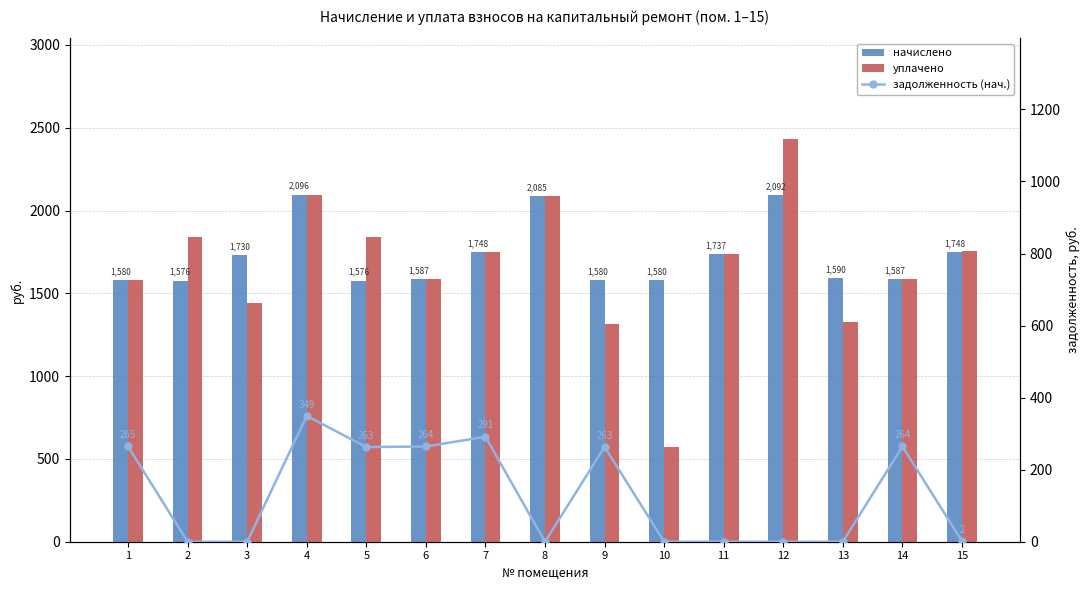

Reading left to right, list all the values displayed in this chart.

начислено: 1=1579.5	2=1576.0	3=1730.5	4=2095.5	5=1576.0	6=1586.5	7=1748.0	8=2084.9	9=1579.5	10=1579.5	11=1737.5	12=2092.0	13=1590.1	14=1586.5	15=1748.0
уплачено: 1=1579.2	2=1841.0	3=1442.0	4=2095.5	5=1838.7	6=1586.5	7=1748.0	8=2084.9	9=1316.2	10=574.0	11=1737.5	12=2431.5	13=1329.0	14=1586.5	15=1754.0
задолженность (нач.): 1=264.6	2=0.0	3=0.0	4=349.2	5=262.7	6=264.4	7=291.4	8=0.0	9=263.2	10=0.0	11=0.0	12=0.0	13=0.0	14=264.4	15=2.0